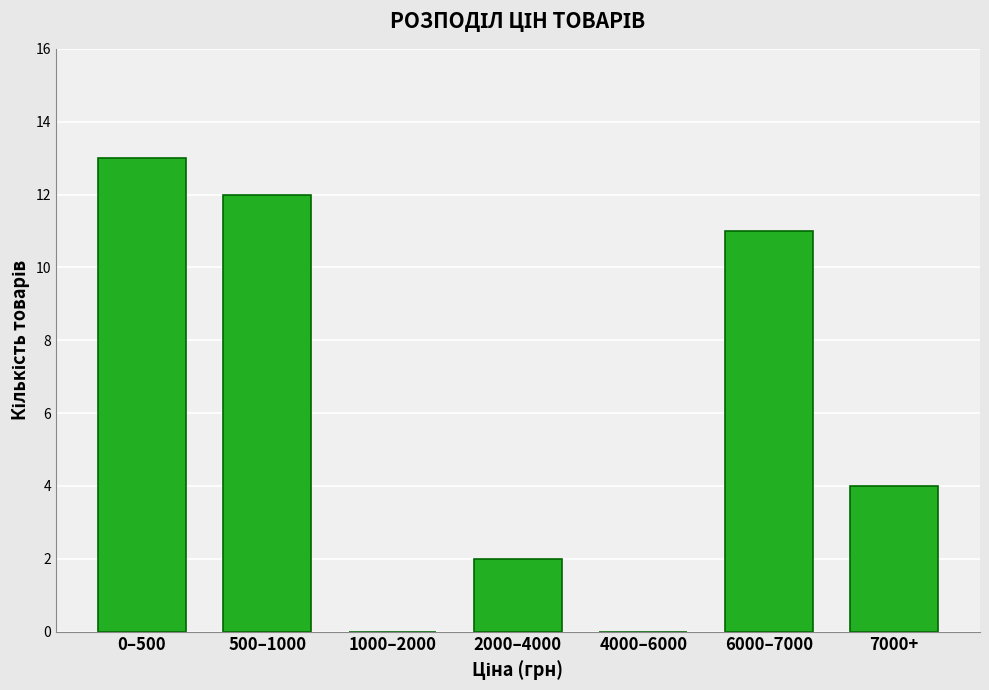

Reading left to right, transcribe all the data shown in this chart.

0–500=13	500–1000=12	1000–2000=0	2000–4000=2	4000–6000=0	6000–7000=11	7000+=4